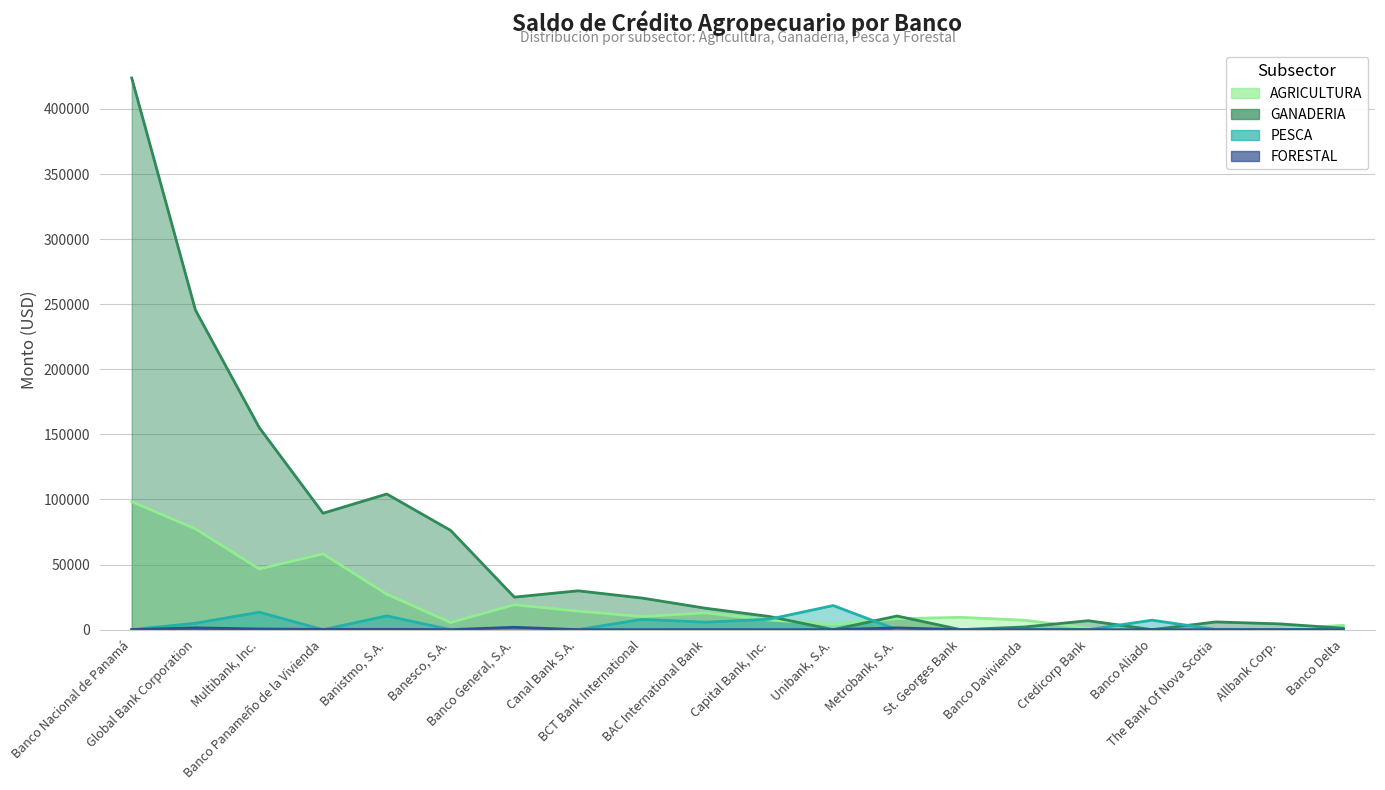

Reading right to left, what are all the values shown in this chart?

AGRICULTURA: 3326.2	404.8	0.0	0.0	1043.9	7240.3	9466.6	8401.4	4080.2	7403.9	12898.8	10065.1	14252.4	19114.2	5496.9	27284.6	58192.4	46627.9	77415.5	98393.0
GANADERIA: 1104.6	4436.8	5946.5	0.0	6884.8	2057.0	0.0	10489.4	0.0	10118.7	16441.4	24290.8	29844.9	24983.9	76267.8	104211.4	89438.0	155232.6	245400.3	423804.5
PESCA: 175.0	0.0	126.4	7279.3	0.0	0.0	0.0	0.0	18524.5	8063.8	5726.0	7907.2	0.0	318.0	0.0	10569.9	0.0	13413.7	4916.8	51.3
FORESTAL: 0.0	0.0	0.0	0.0	0.0	0.0	0.0	1337.5	0.0	0.0	9.1	0.0	0.0	1811.5	0.0	248.1	201.1	495.7	1377.2	47.3